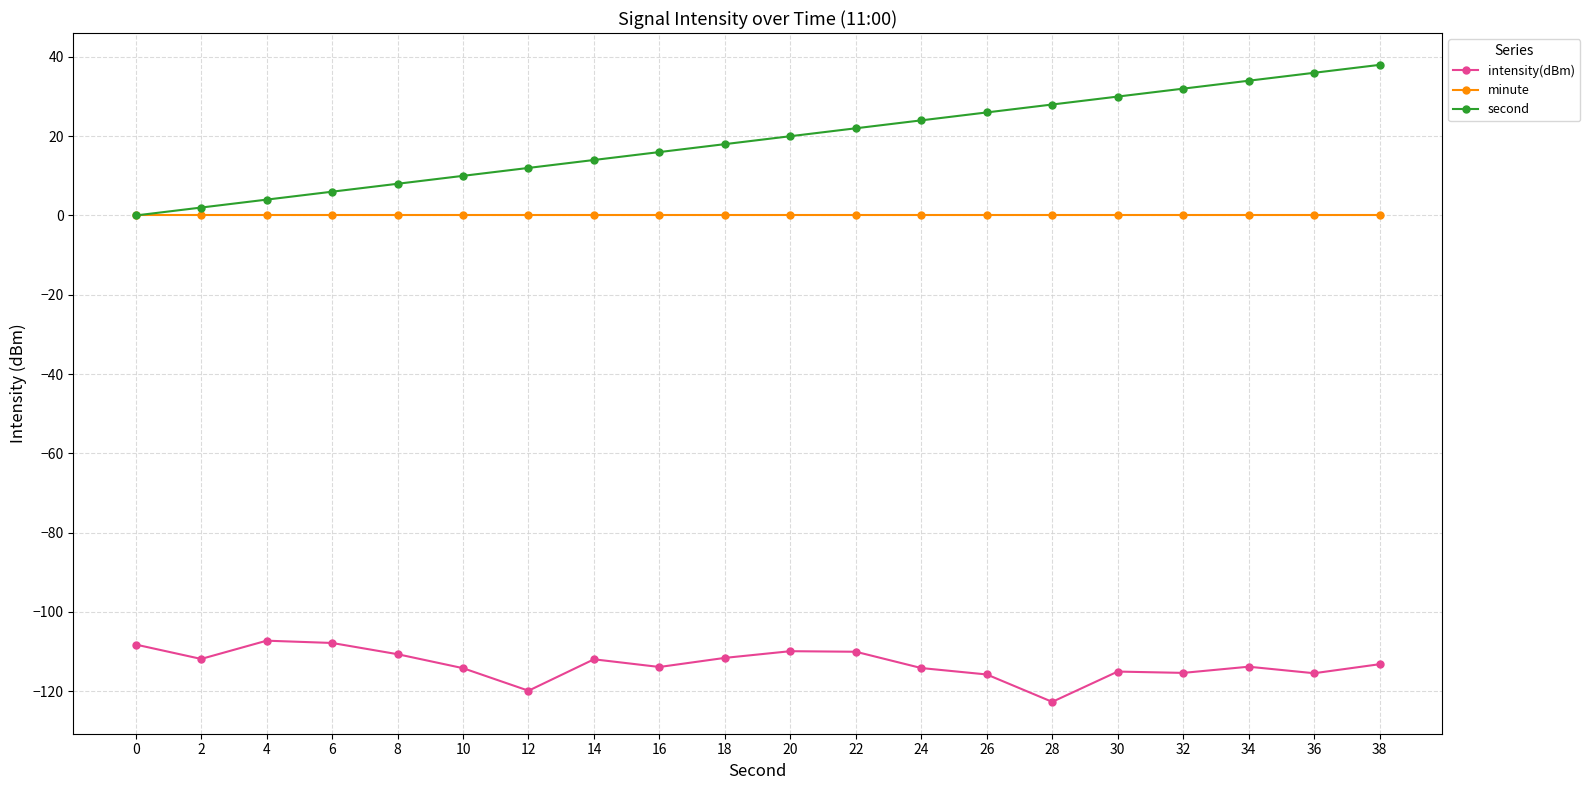

Does the chart have visible grid lines?

Yes